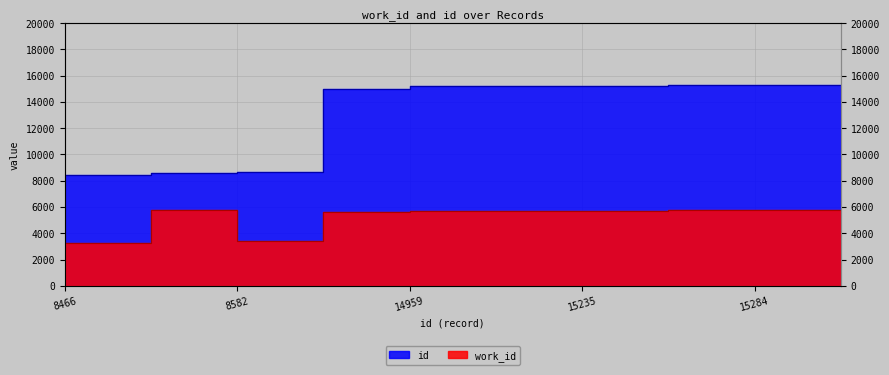

What is the value of the id point at the 6th from the left?

15233